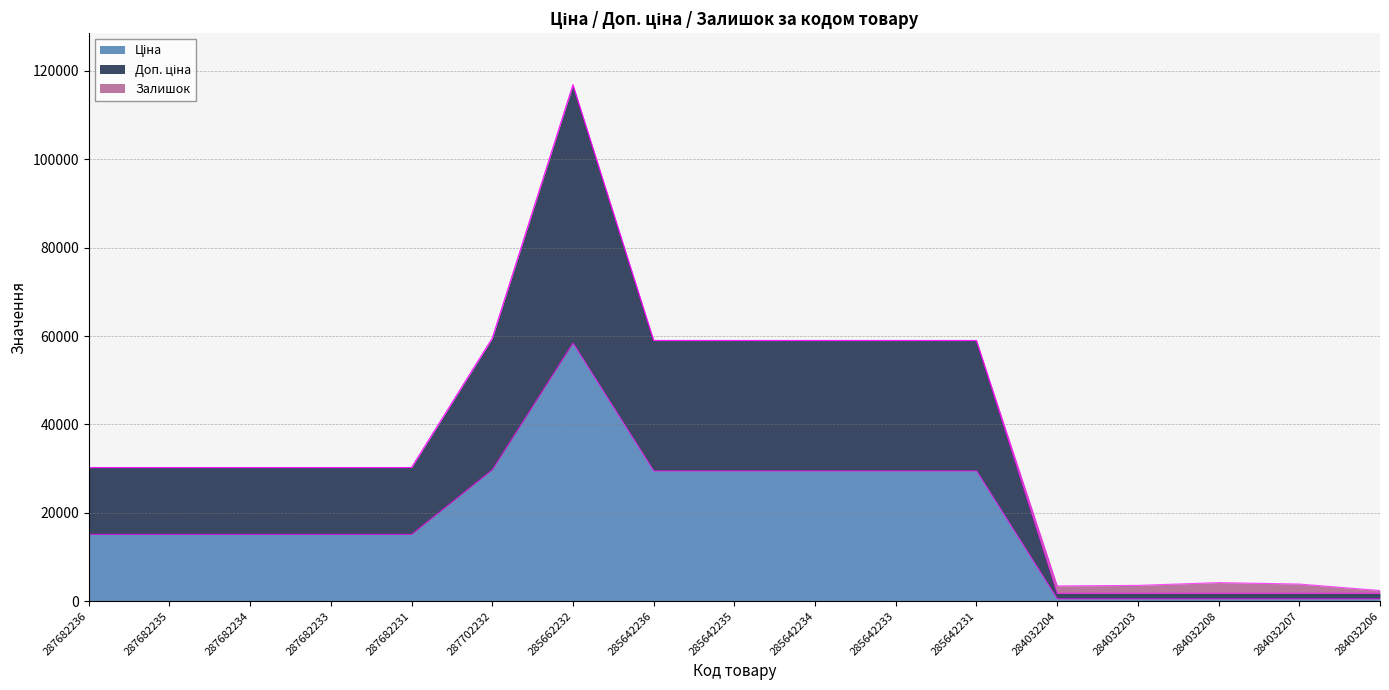

True or false: Доп. ціна has more than 0 points higher than both neighbors.

True